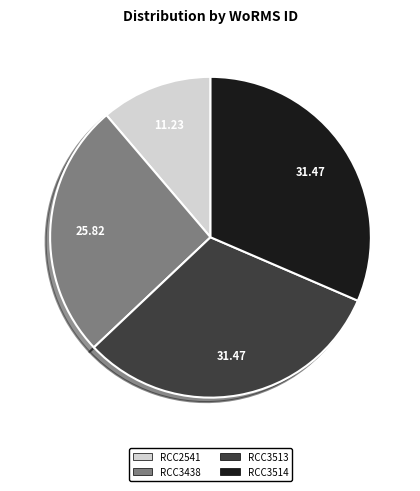

Is RCC3513 the majority of the pie?

No